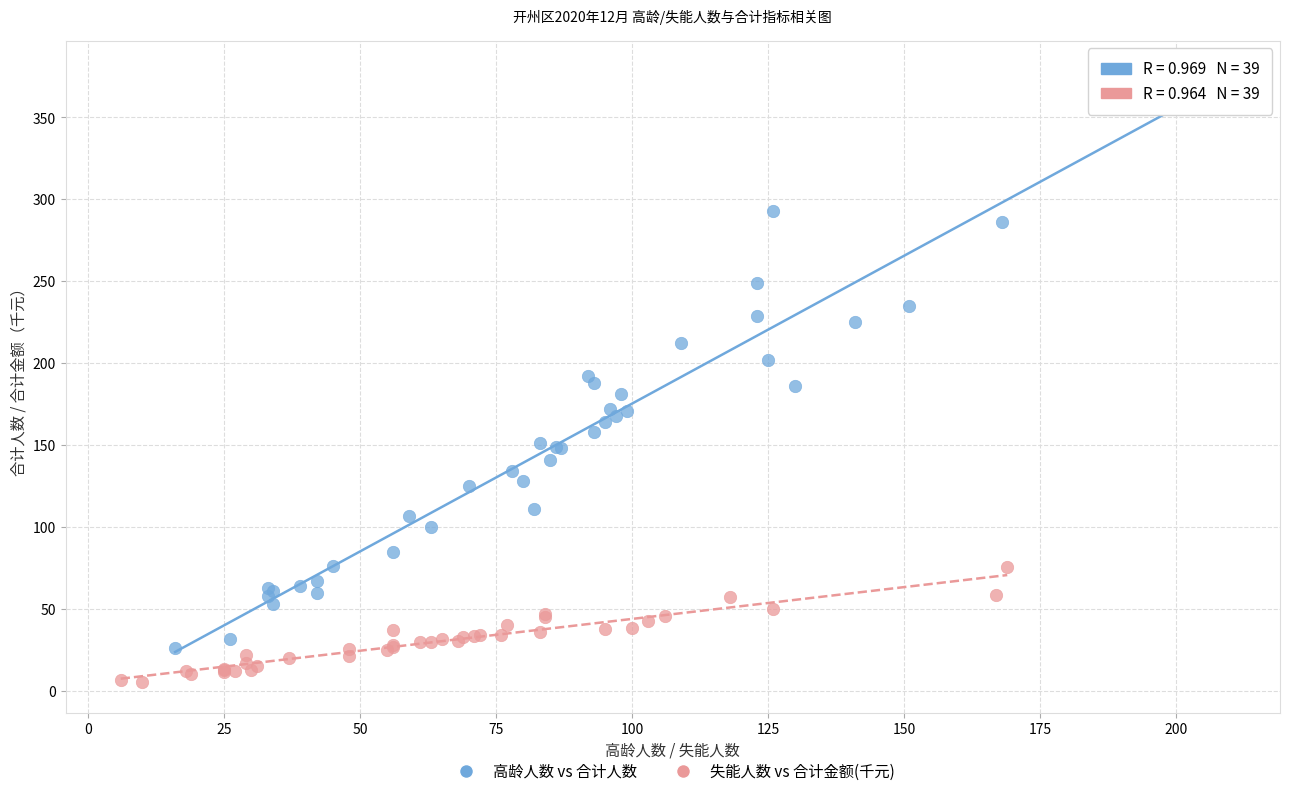

Which series contains the lowest Y value?

失能人数 vs 合计金额(千元)